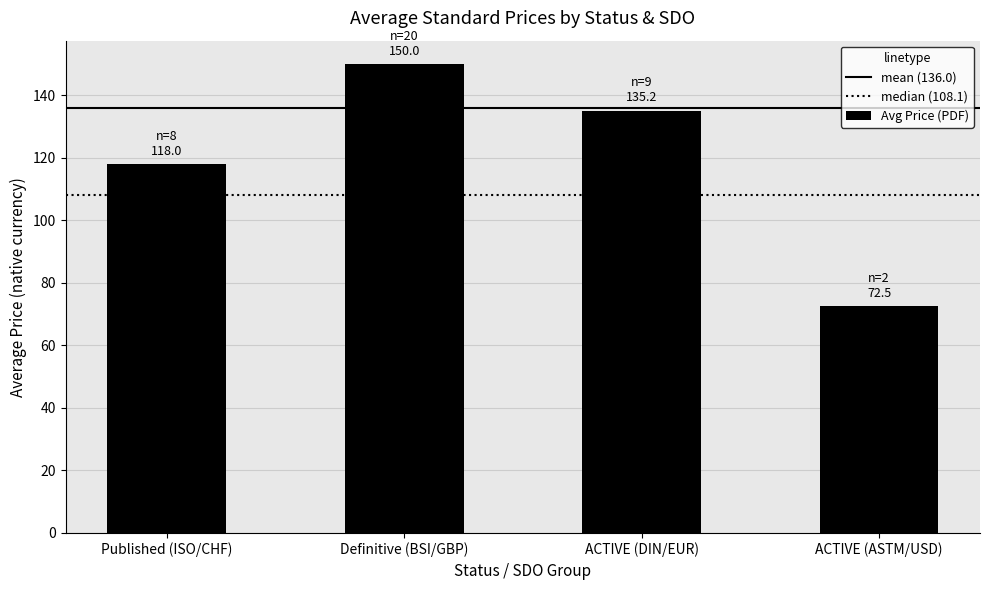

How many bars are there in total?

4